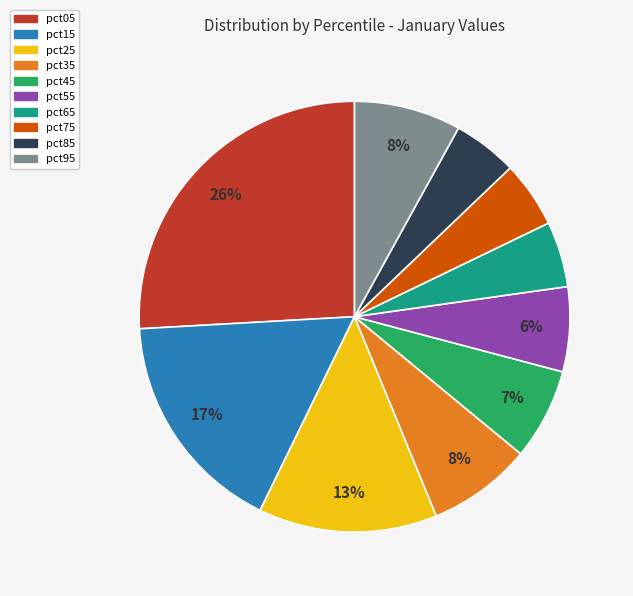

To the nearest percent, what is the difference between the pct95 and pct45 slice percentages?

1%